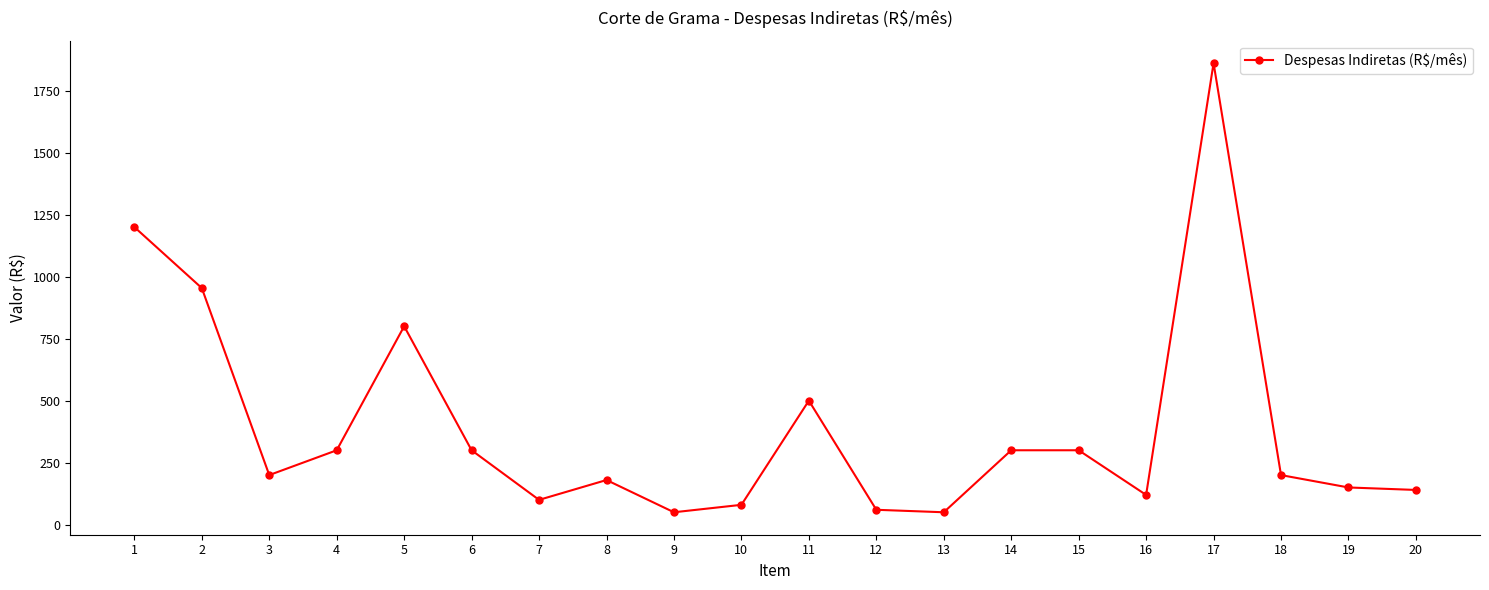

Is it true that the value at 11 is 500.0?

True